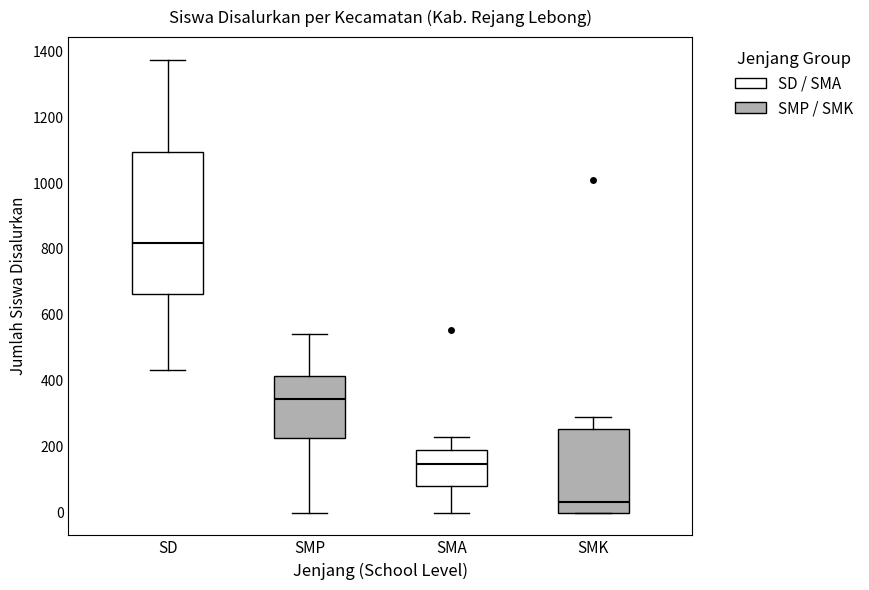

Which box is the tallest, from its lower edge to its upper edge?

SD